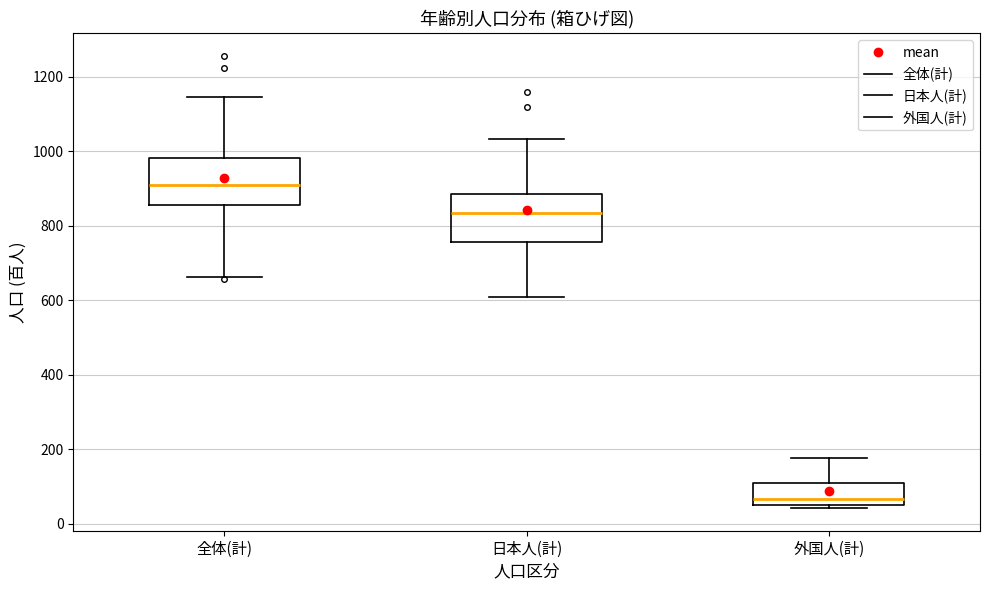

Reading left to right, transcribe this box plot: for each box, give where its median line is, the range the box spans, and where its two whiskers end, as read against the y-axis. The values are not printed on the chart, so give them approximately, as read against the axis.

全体(計): median 900, box 860 to 980, whiskers 660 to 1140
日本人(計): median 840, box 760 to 880, whiskers 620 to 1040
外国人(計): median 60, box 40 to 100, whiskers 40 (just below the box's lower edge) to 180